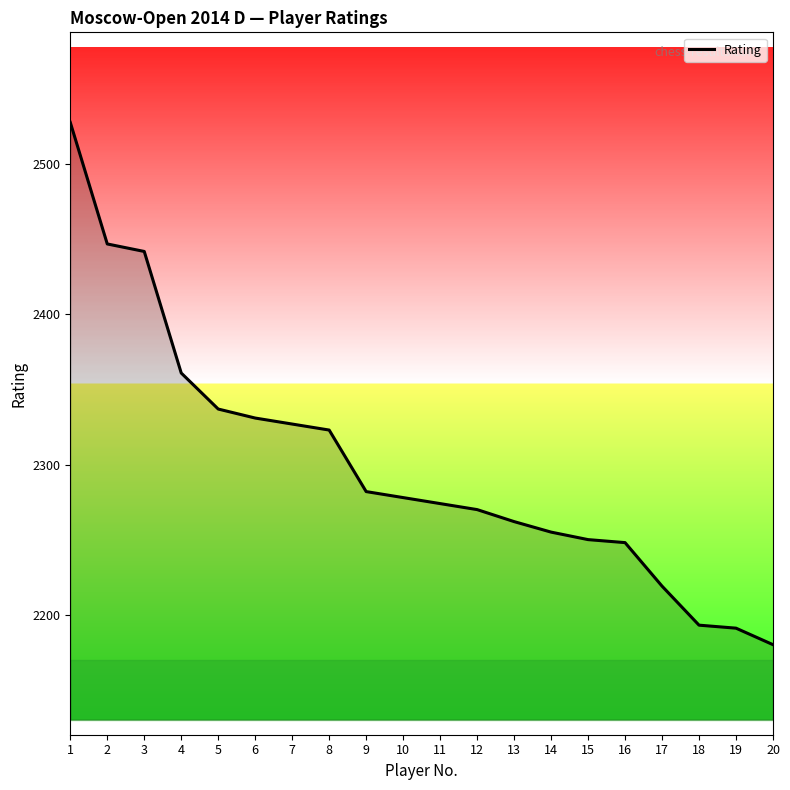

Is it true that the value at 7 is 2327?

True